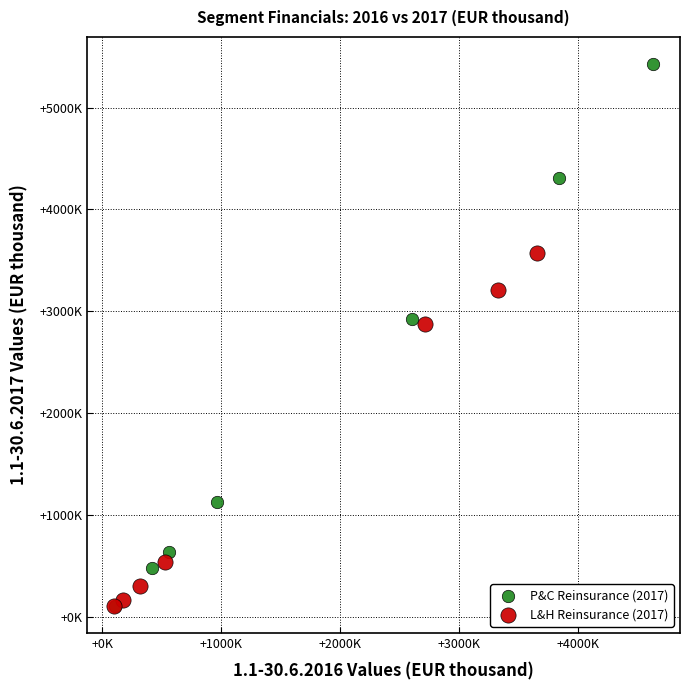

What are all the series names shown in the legend?

P&C Reinsurance (2017), L&H Reinsurance (2017)